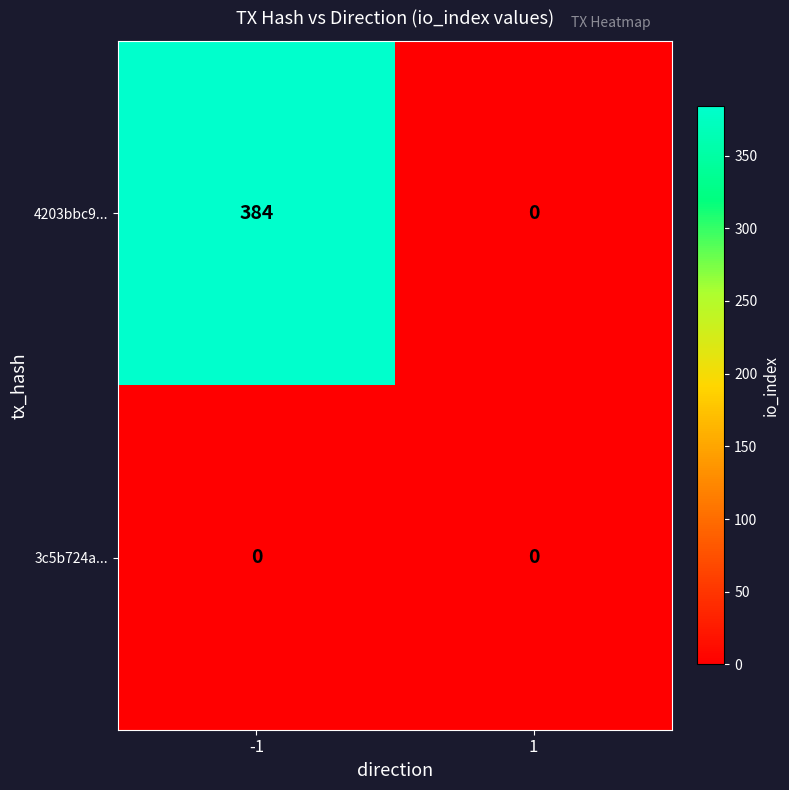

True or false: 3c5b724a... has a value of 0 at -1.

True